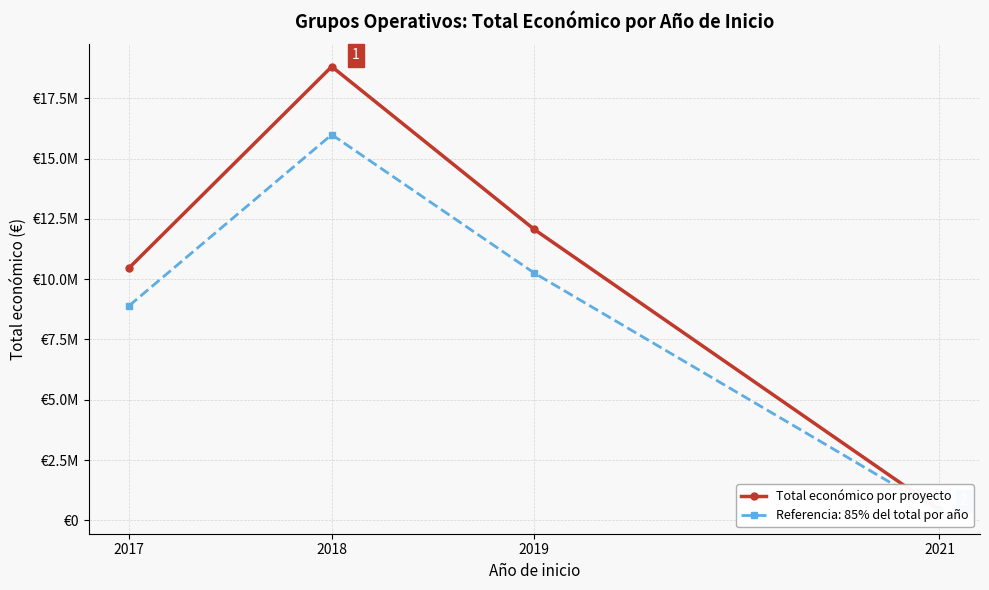

Which category has the highest value across all series?

2018